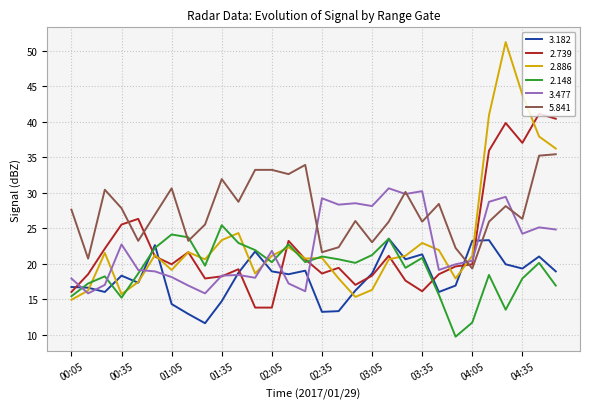

Rank the series by their maximum value, from highest to lowest.

2.886, 2.739, 5.841, 3.477, 2.148, 3.182